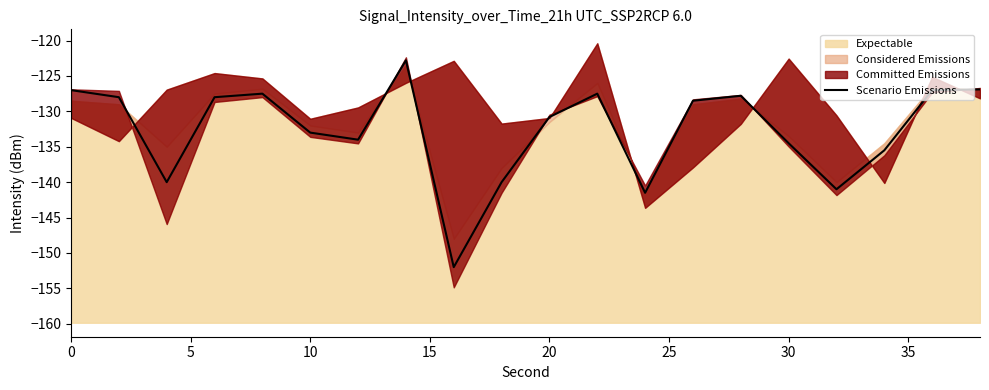

What is the lowest value of the Scenario Emissions series?

-152.0